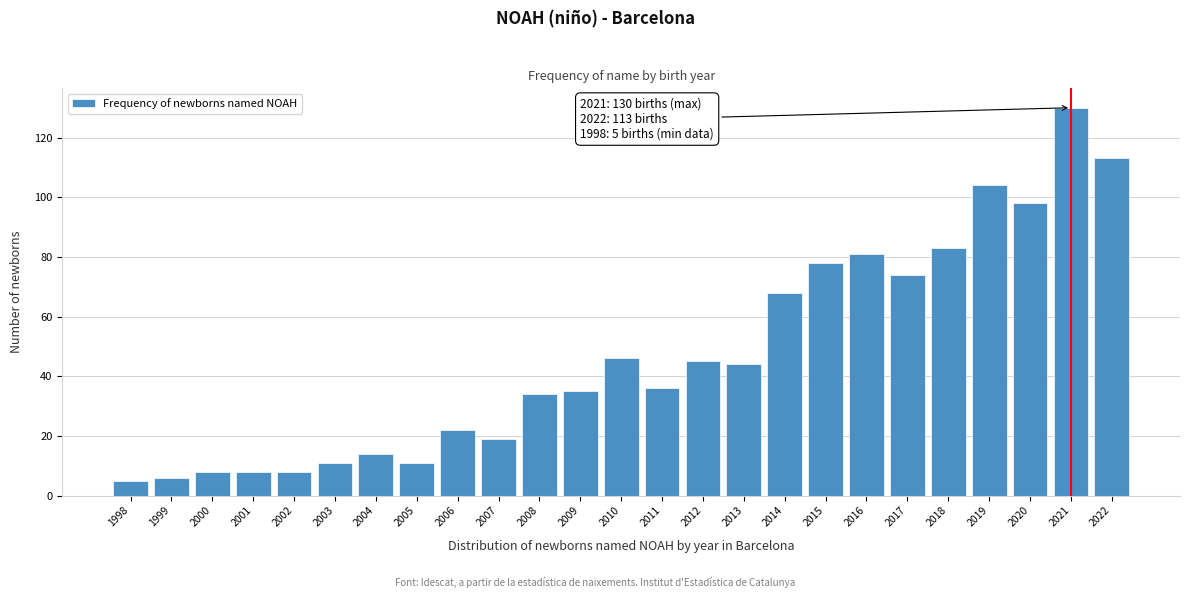

Reading left to right, list all the values displayed in this chart.

5	6	8	8	8	11	14	11	22	19	34	35	46	36	45	44	68	78	81	74	83	104	98	130	113